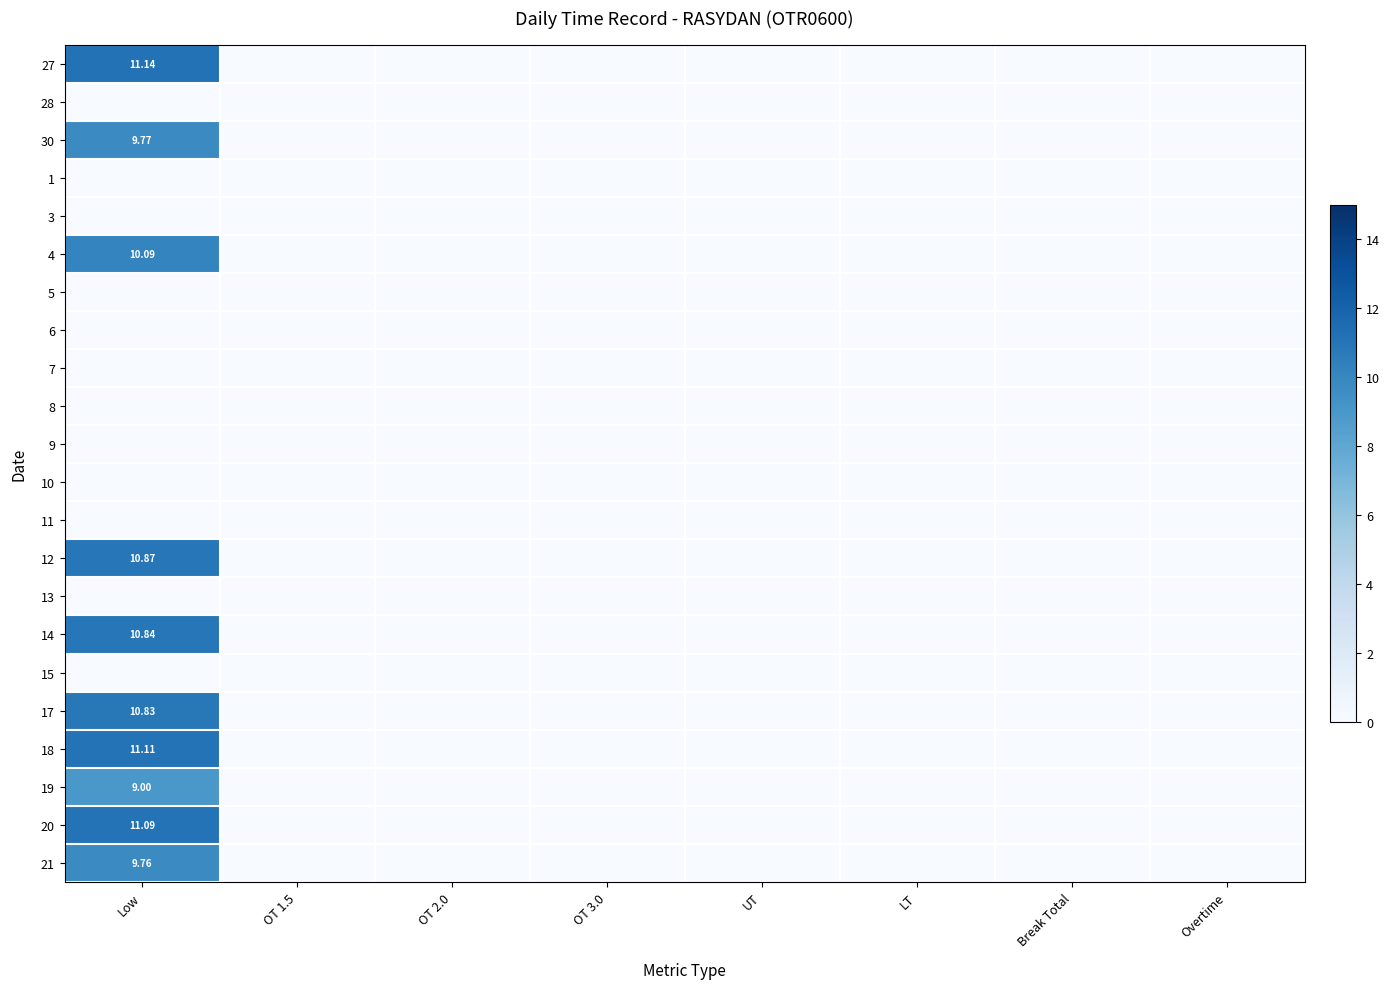

True or false: 20 has a value of -6.1 at Overtime.

False